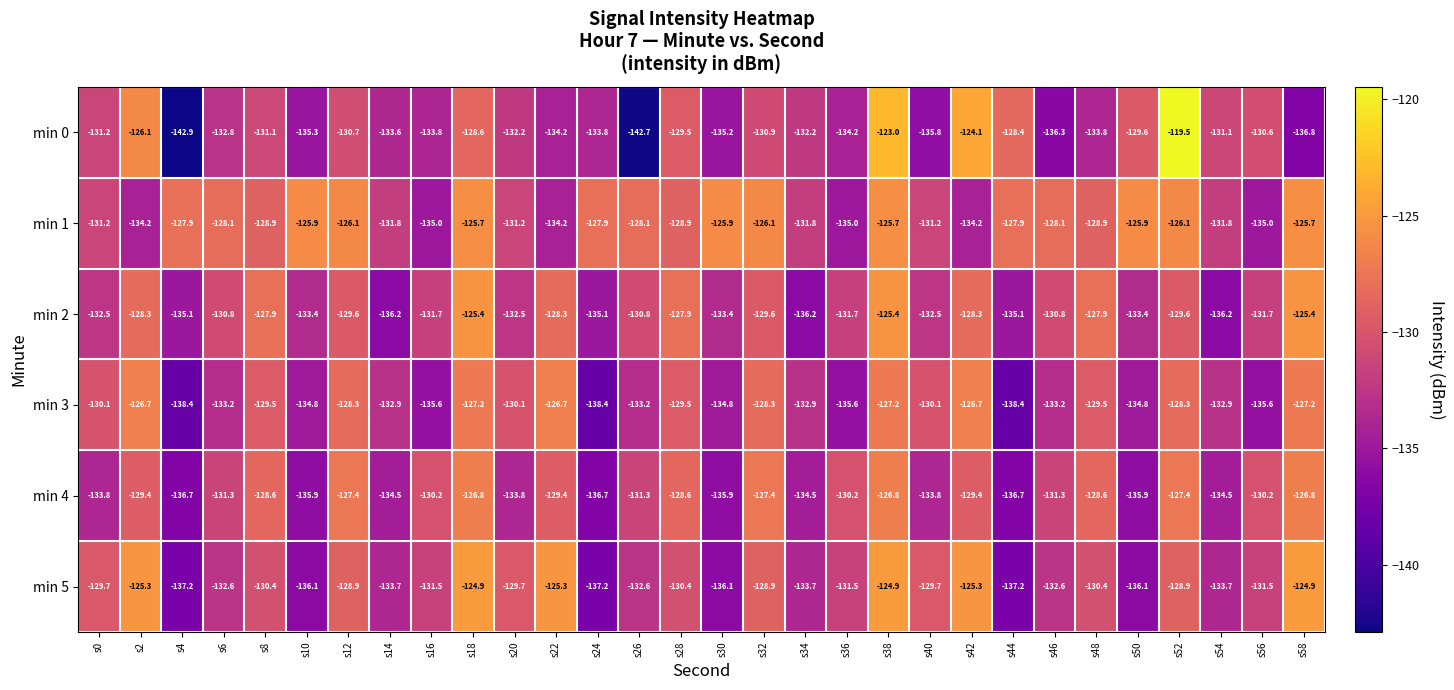

What is the difference between the second highest and minimum values in the min 3 series?

11.7